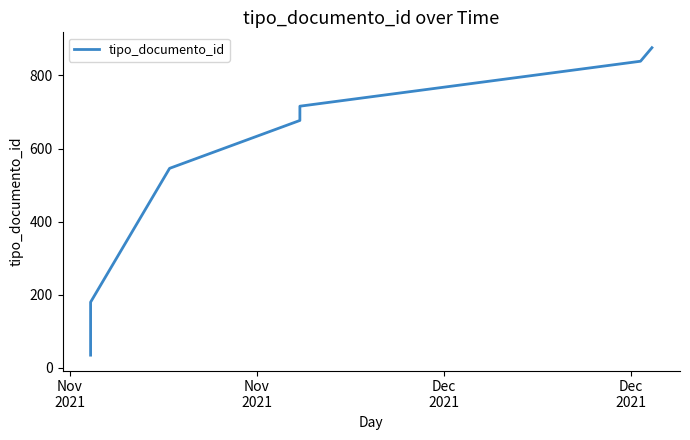

What is the approximate value at 6?

677